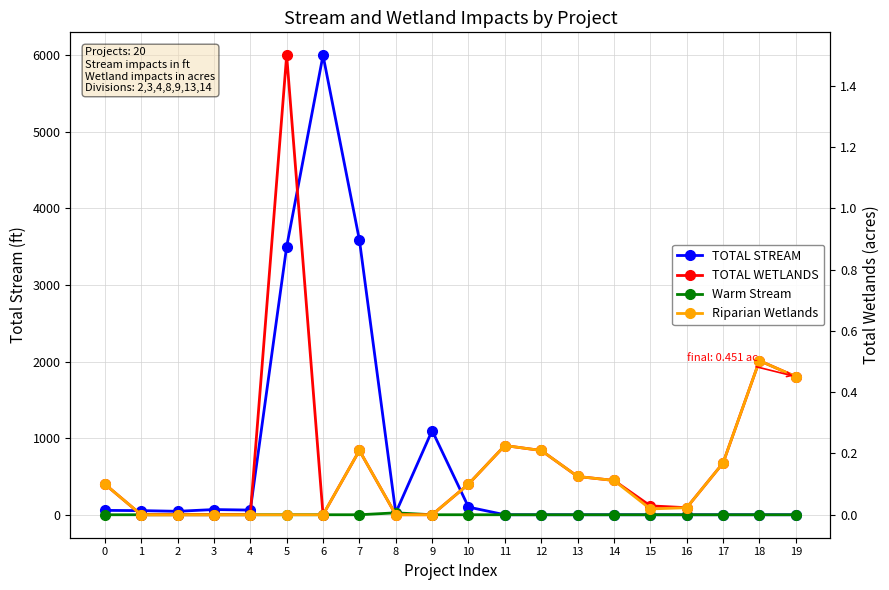

Reading left to right, list all the values displayed in this chart.

TOTAL STREAM: 57.0	54.0	45.0	68.0	61.0	3500.0	6000.0	3589.0	25.0	1100.0	100.0	0.0	0.0	0.0	0.0	0.0	0.0	0.0	0.0	0.0
Warm Stream: 0.0	0.0	0.0	0.0	0.0	0.0	0.0	0.0	25.0	0.0	0.0	0.0	0.0	0.0	0.0	0.0	0.0	0.0	0.0	0.0
TOTAL WETLANDS: 0.1	0.0	0.0	0.0	0.0	1.5	0.0	0.2	0.0	0.0	0.1	0.2	0.2	0.1	0.1	0.0	0.0	0.2	0.5	0.5
Riparian Wetlands: 0.1	0.0	0.0	0.0	0.0	0.0	0.0	0.2	0.0	0.0	0.1	0.2	0.2	0.1	0.1	0.0	0.0	0.2	0.5	0.5